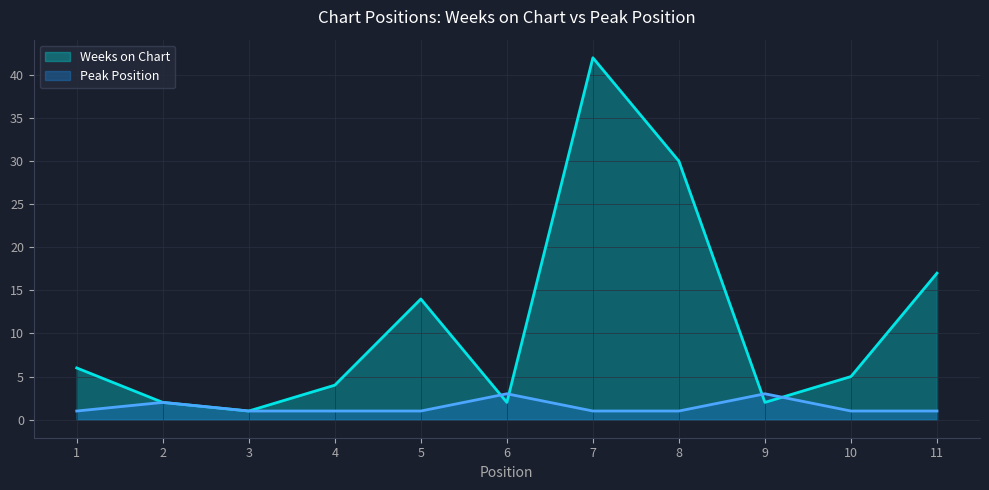

How many times do Peak Position and Weeks on Chart cross each other?

4